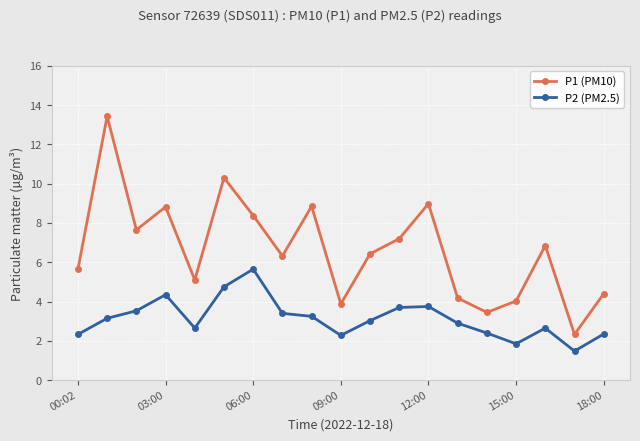

What are all the series names shown in the legend?

P1 (PM10), P2 (PM2.5)